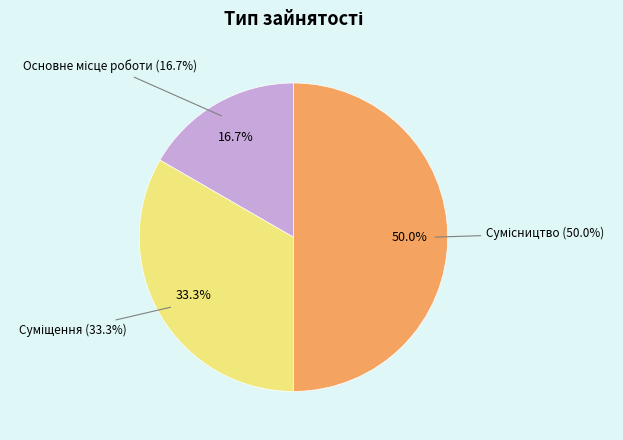

To the nearest percent, what portion does Суміщення represent?

33%